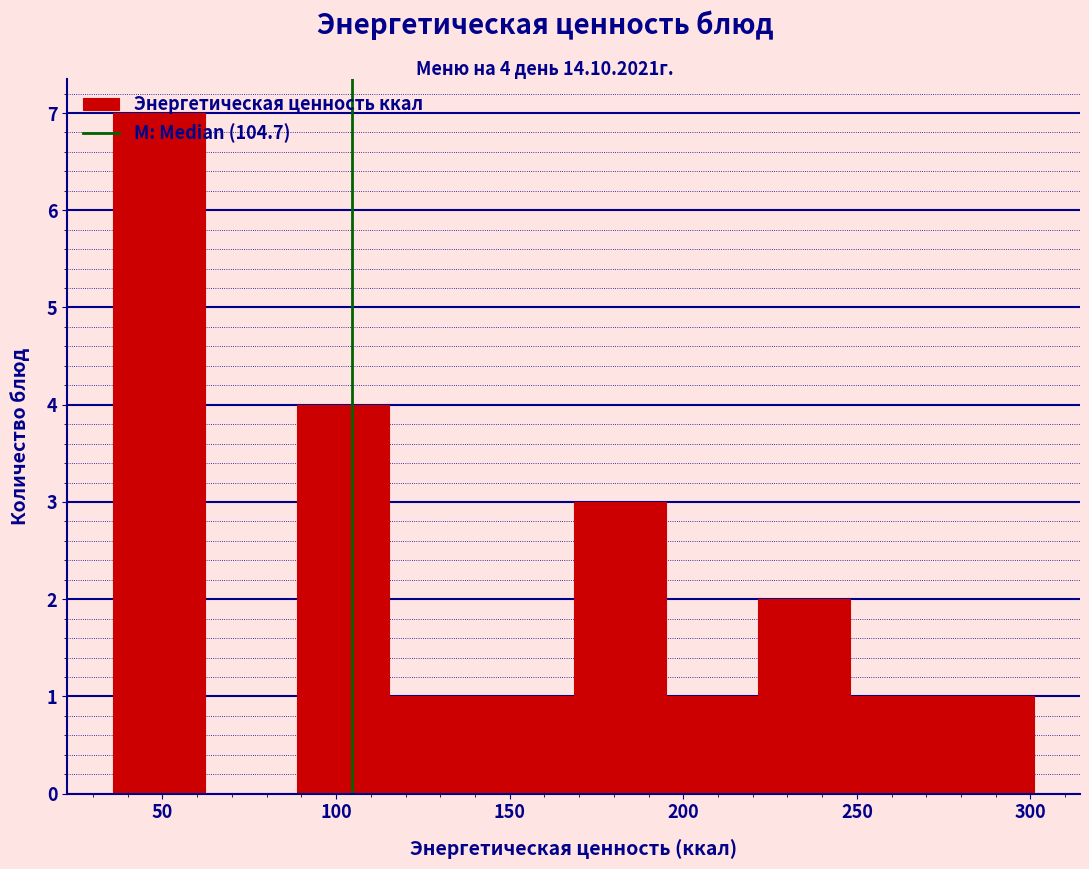

Over which range of the x-axis is the bar tallest?

35 to 60